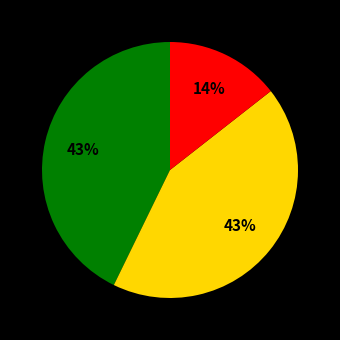

Does any single category account for the majority?

No